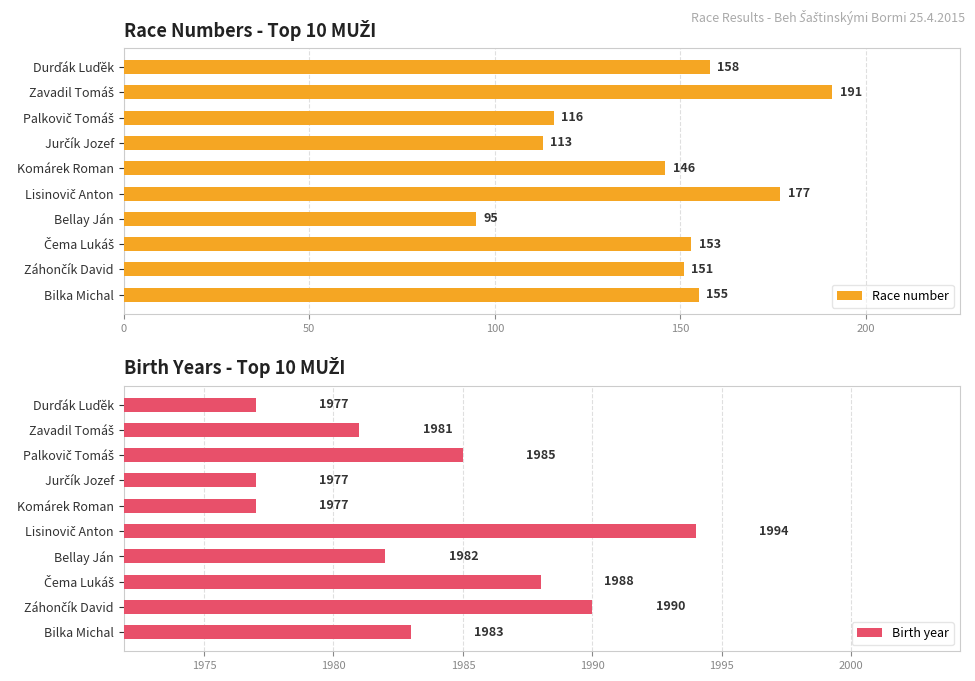

What is the approximate value of Race number at Bellay Ján, to the nearest 5?

95